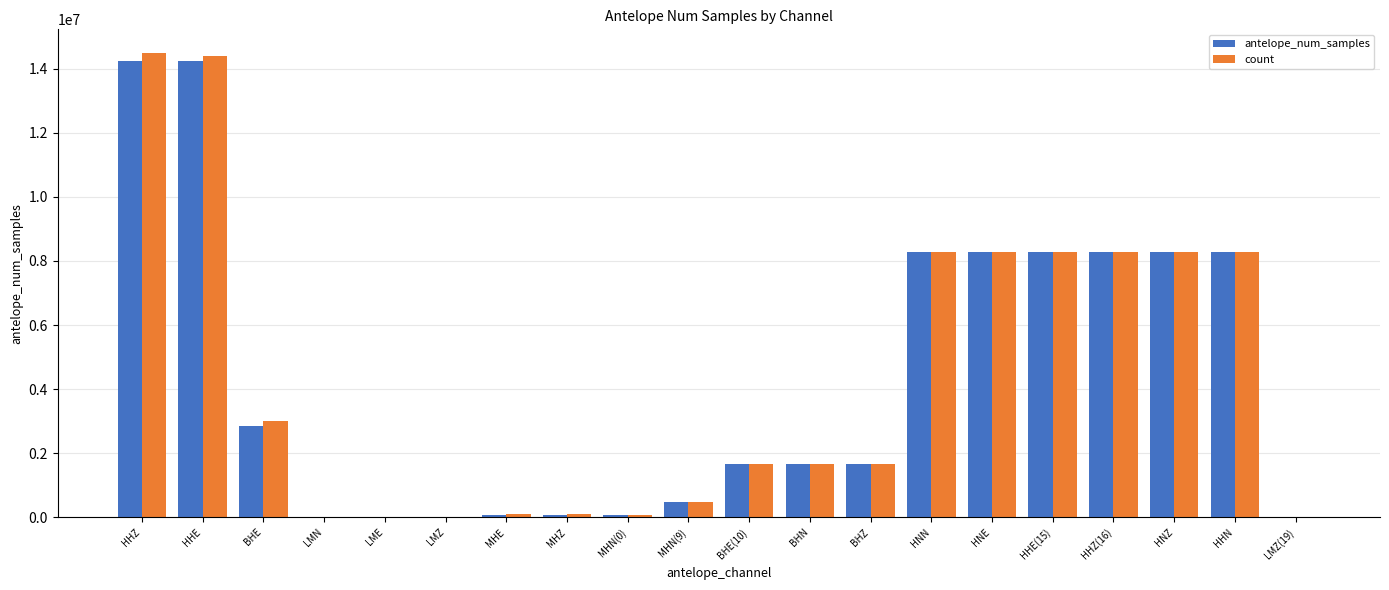

Is the value of count at HNZ greater than the value of antelope_num_samples at HHZ?

No